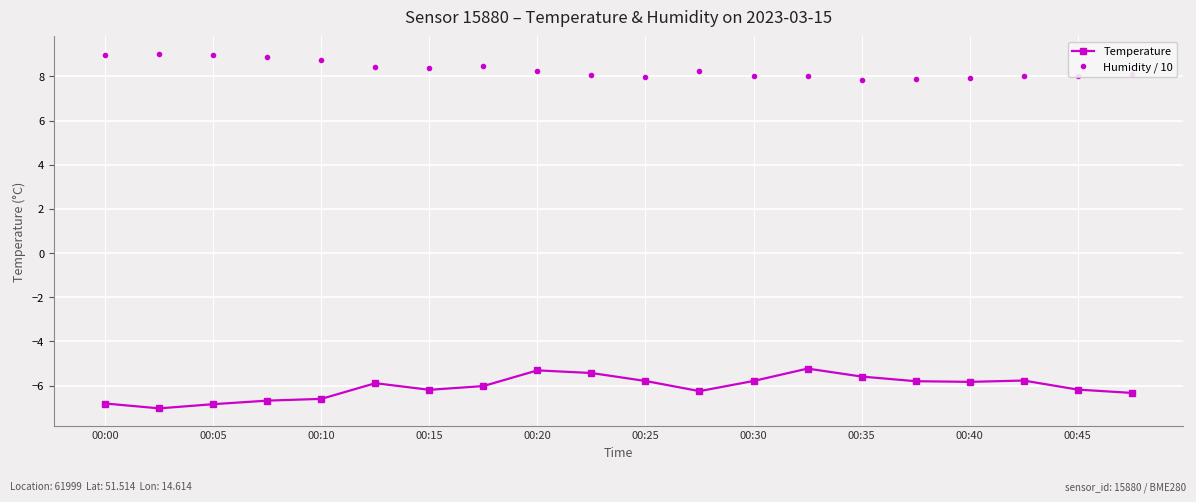

What is the value of the Humidity / 10 point at the 5th from the left?

8.8